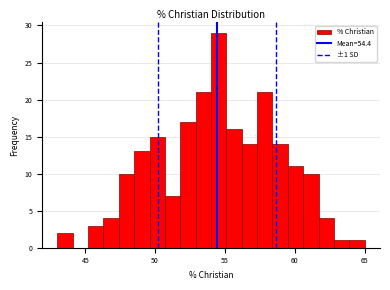

Read against the x-axis, roughly where is the centre of the tallest bar?

54.5